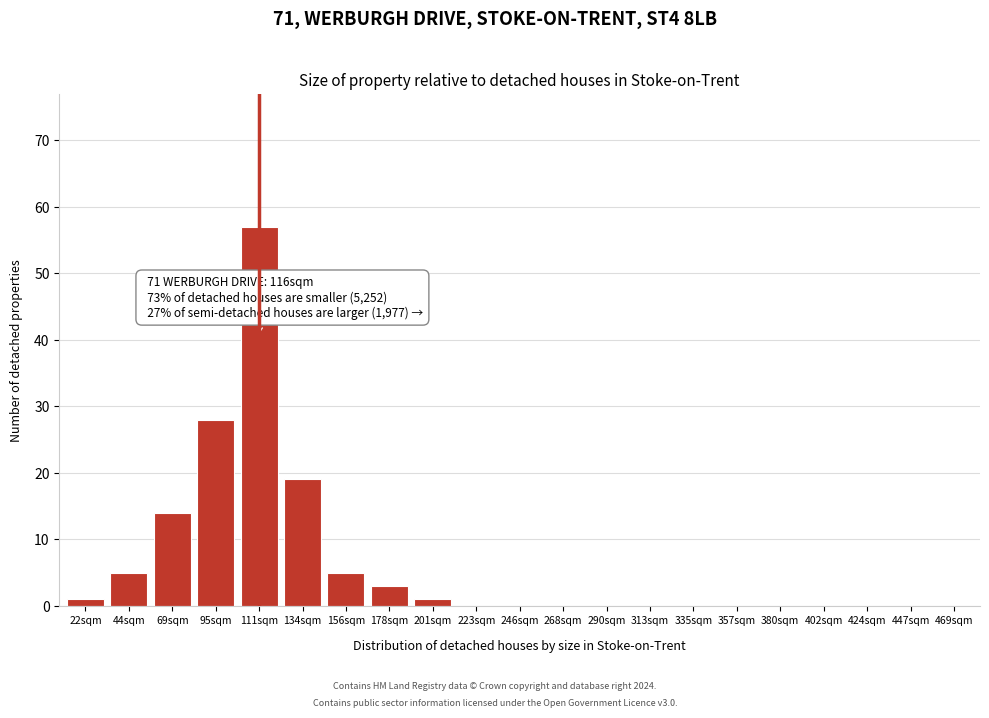

Reading left to right, list all the values displayed in this chart.

22sqm=1	44sqm=5	69sqm=14	95sqm=28	111sqm=57	134sqm=19	156sqm=5	178sqm=3	201sqm=1	223sqm=0	246sqm=0	268sqm=0	290sqm=0	313sqm=0	335sqm=0	357sqm=0	380sqm=0	402sqm=0	424sqm=0	447sqm=0	469sqm=0